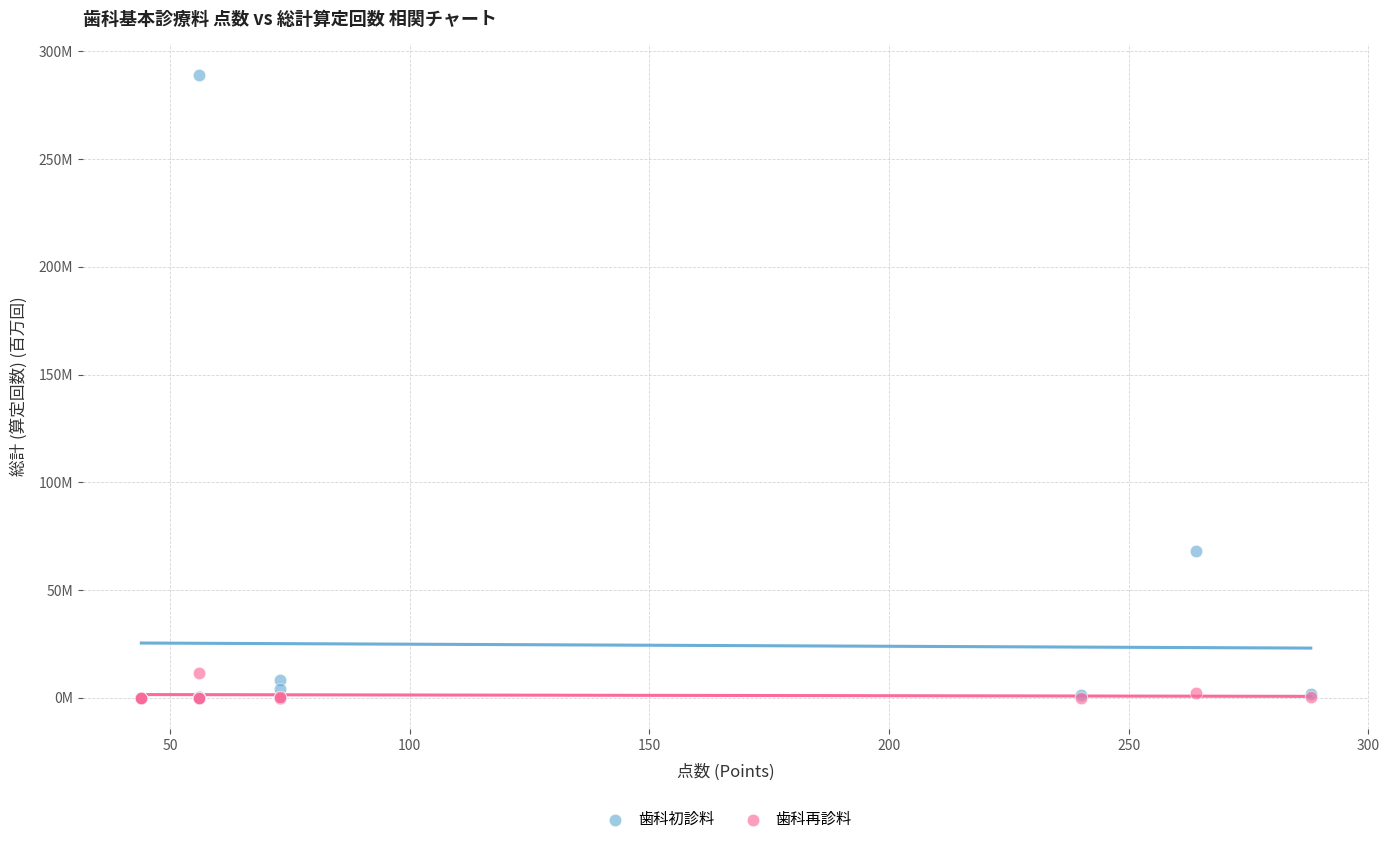

What are all the series names shown in the legend?

歯科初診料, 歯科再診料